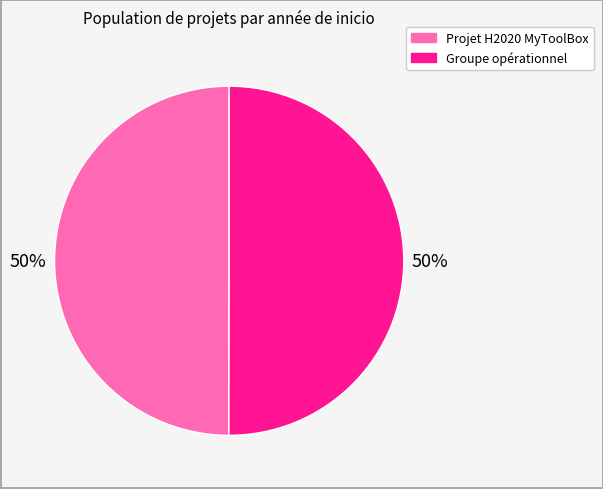

To the nearest percent, what is the combined percentage of Projet H2020 MyToolBox and Groupe opérationnel?

100%